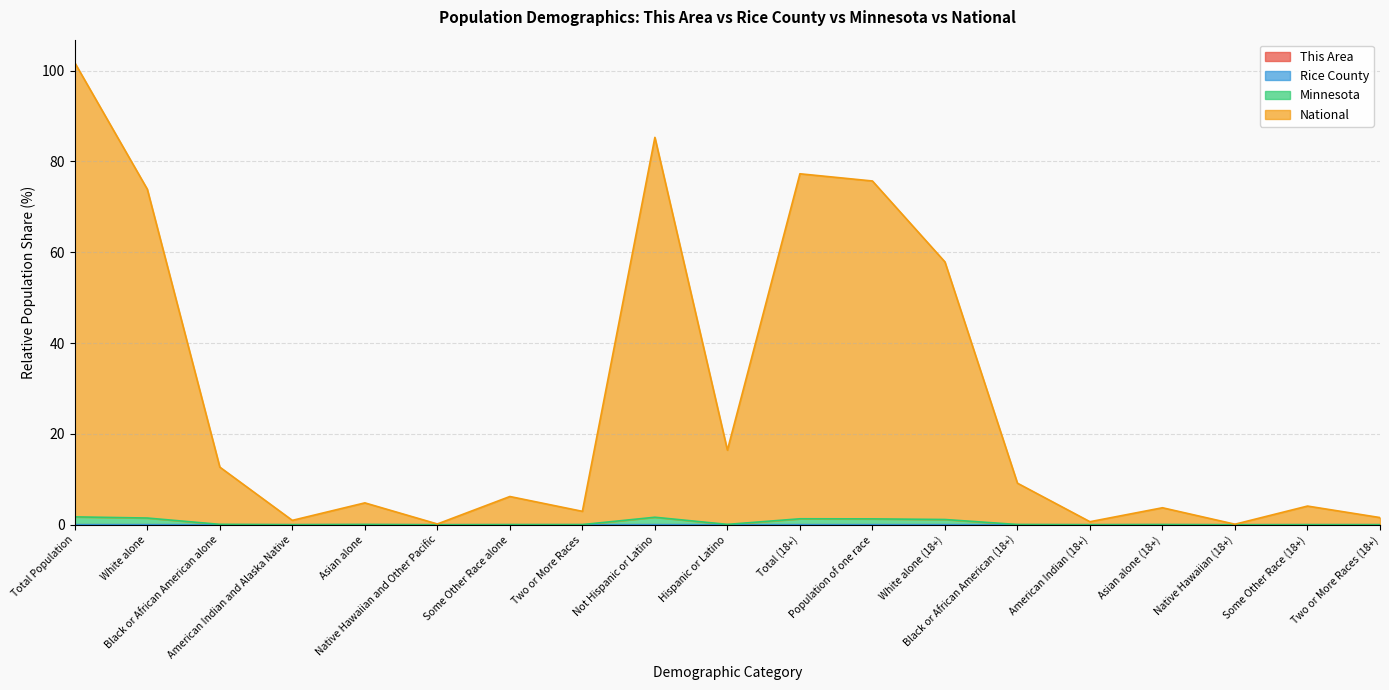

How many interior local valleys does the Minnesota series have?

5